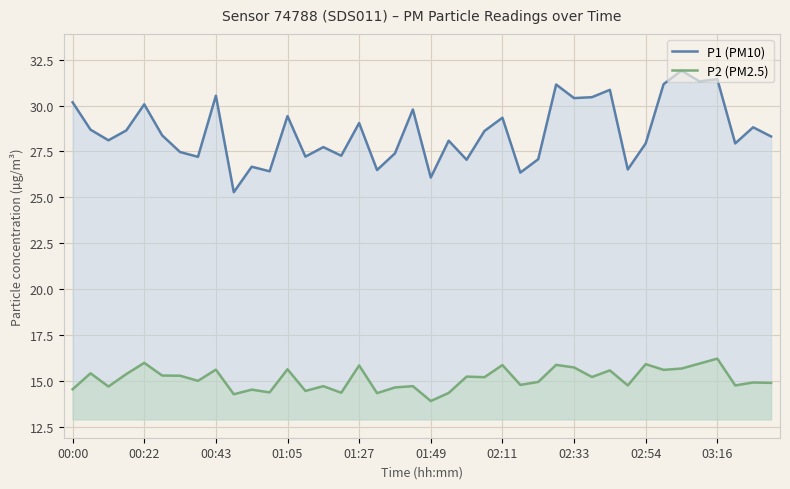

The P2 (PM2.5) series shows 21.0 at 01:05. True or false?

False